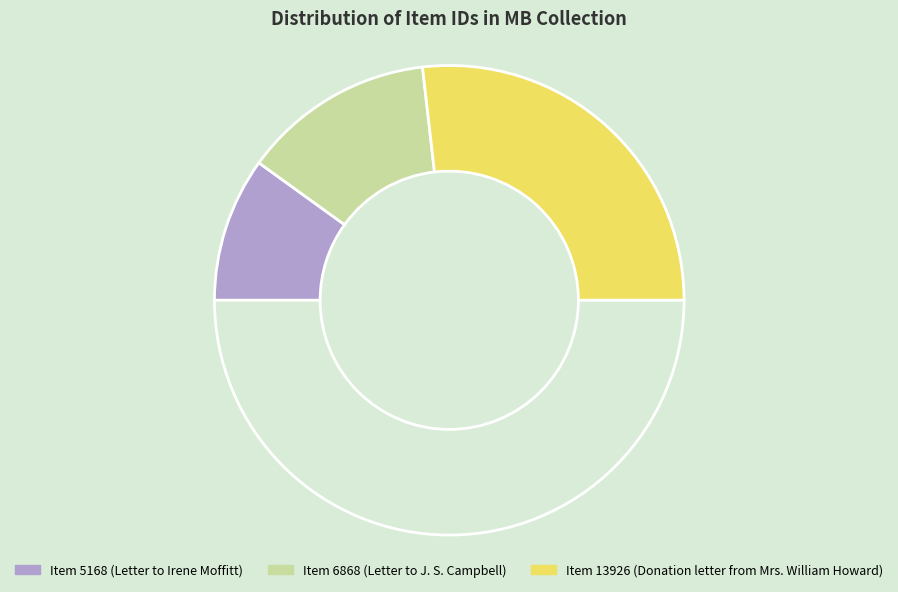

To the nearest percent, what is the average slice percentage?

33%